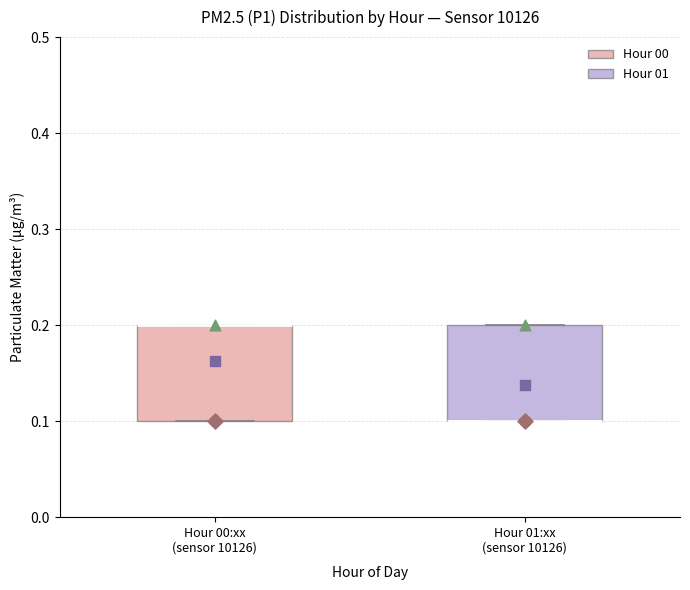

Where is the upper edge of the box for Hour 00:xx (sensor 10126) on the y-axis? The values are not printed on the chart, so give them approximately, as read against the axis.

0.2